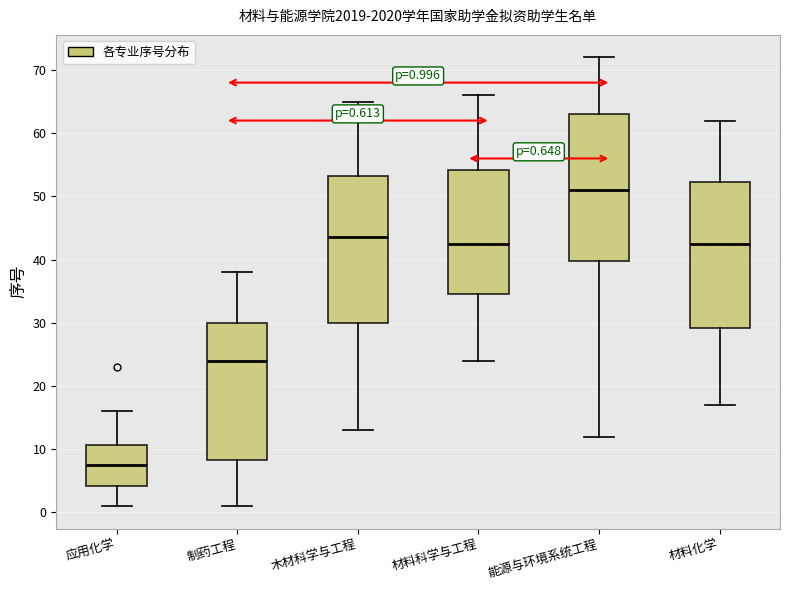

Which box's median line is the lowest?

应用化学